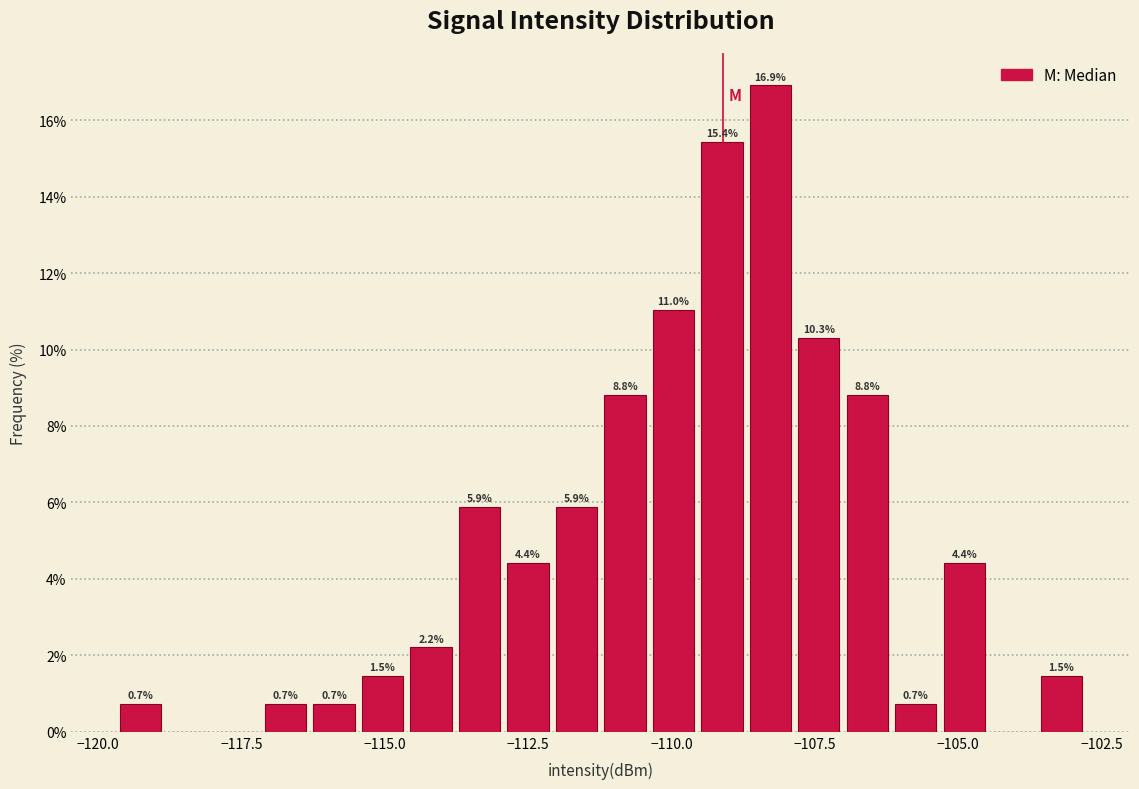

Around what value on the x-axis is the tallest bar? Give the approximate position of its centre, as read against the axis.

-108.5